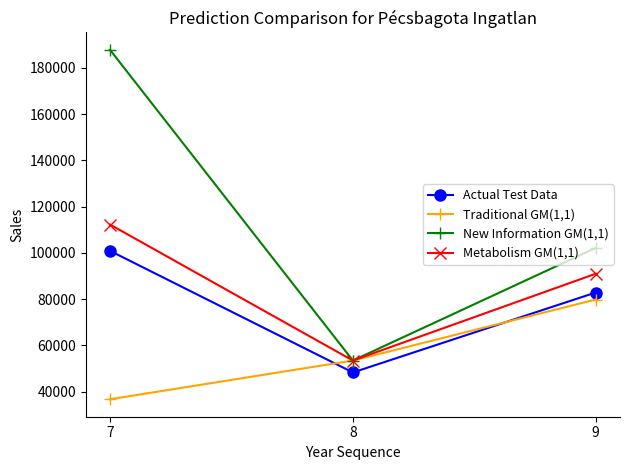

Reading left to right, extract all data points from this chart.

Actual Test Data: 100892	48333	82884
Traditional GM(1,1): 36749	53482	79858
New Information GM(1,1): 187765	53482	102158
Metabolism GM(1,1): 112257	53482	91008